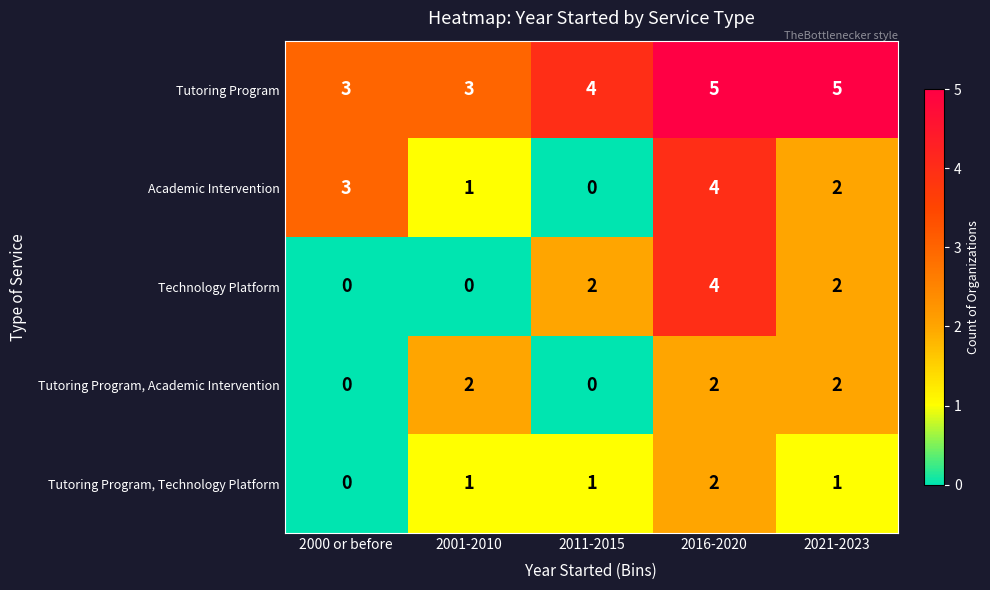

What is the difference between the maximum and second lowest values in the Technology Platform series?

4